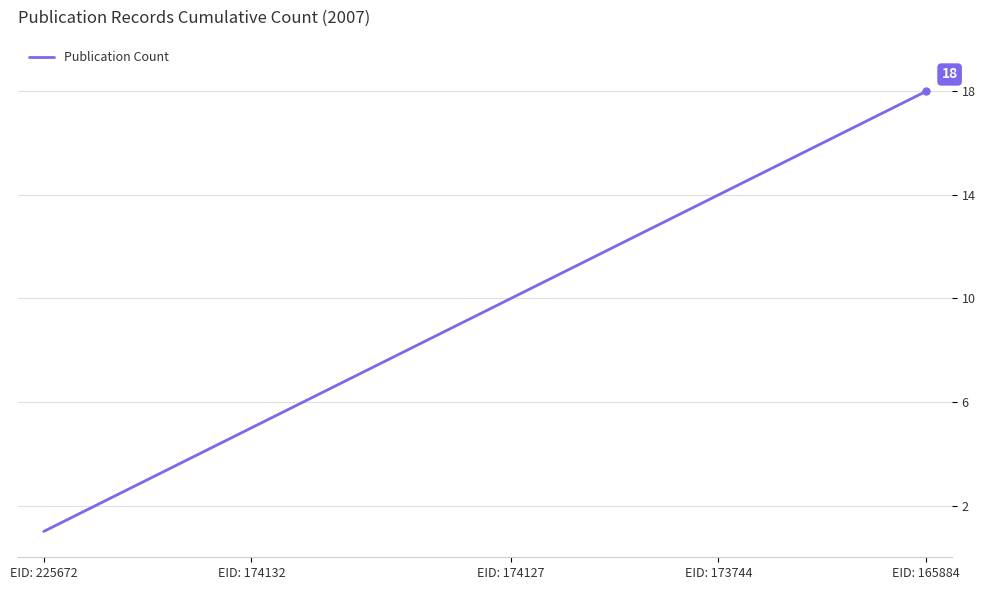

What is the difference between the maximum and minimum values?

17